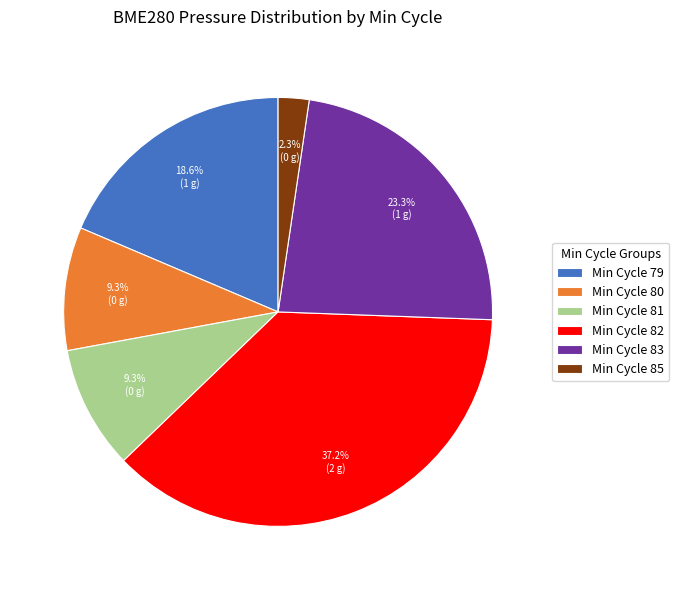

Does Min Cycle 80 account for over 50% of the chart?

No